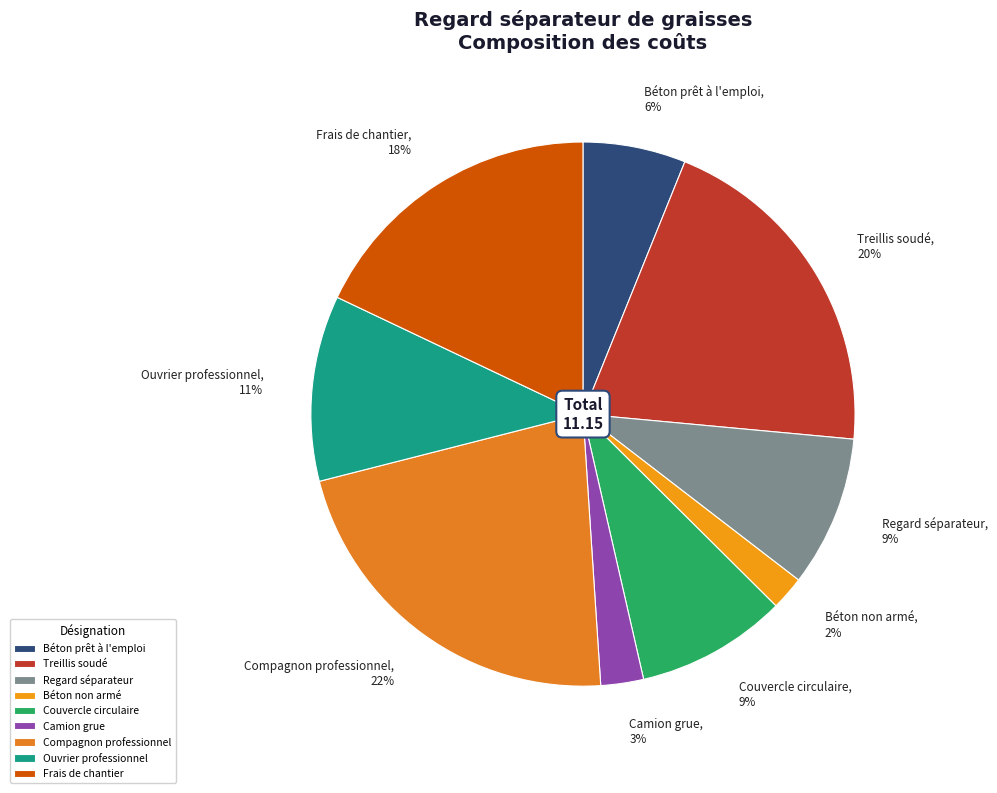

Which category has the biggest portion of the pie?

Compagnon professionnel